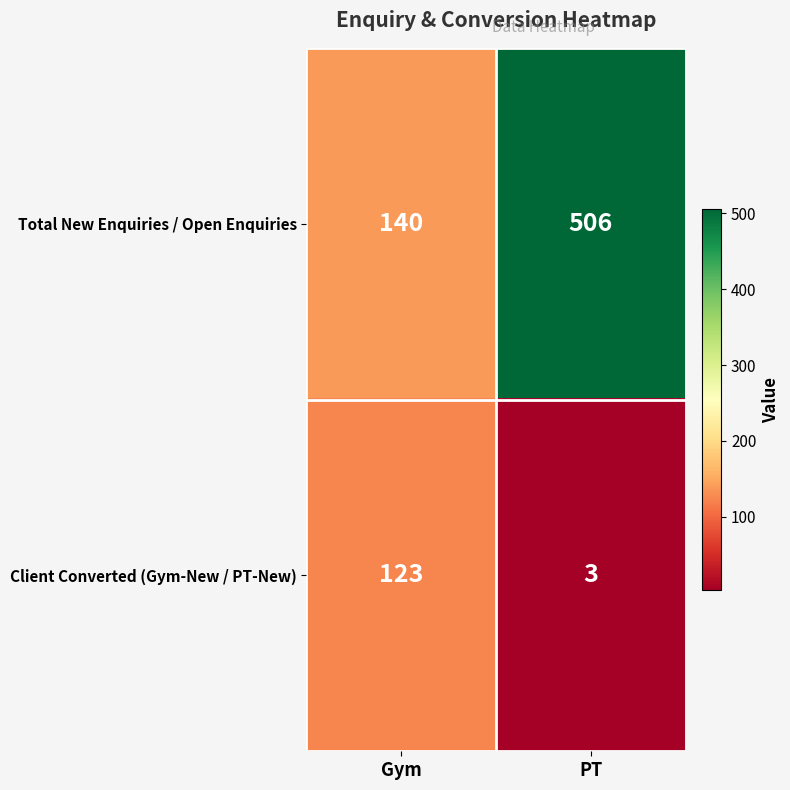

At how many categories does at least one series exceed 425?

1